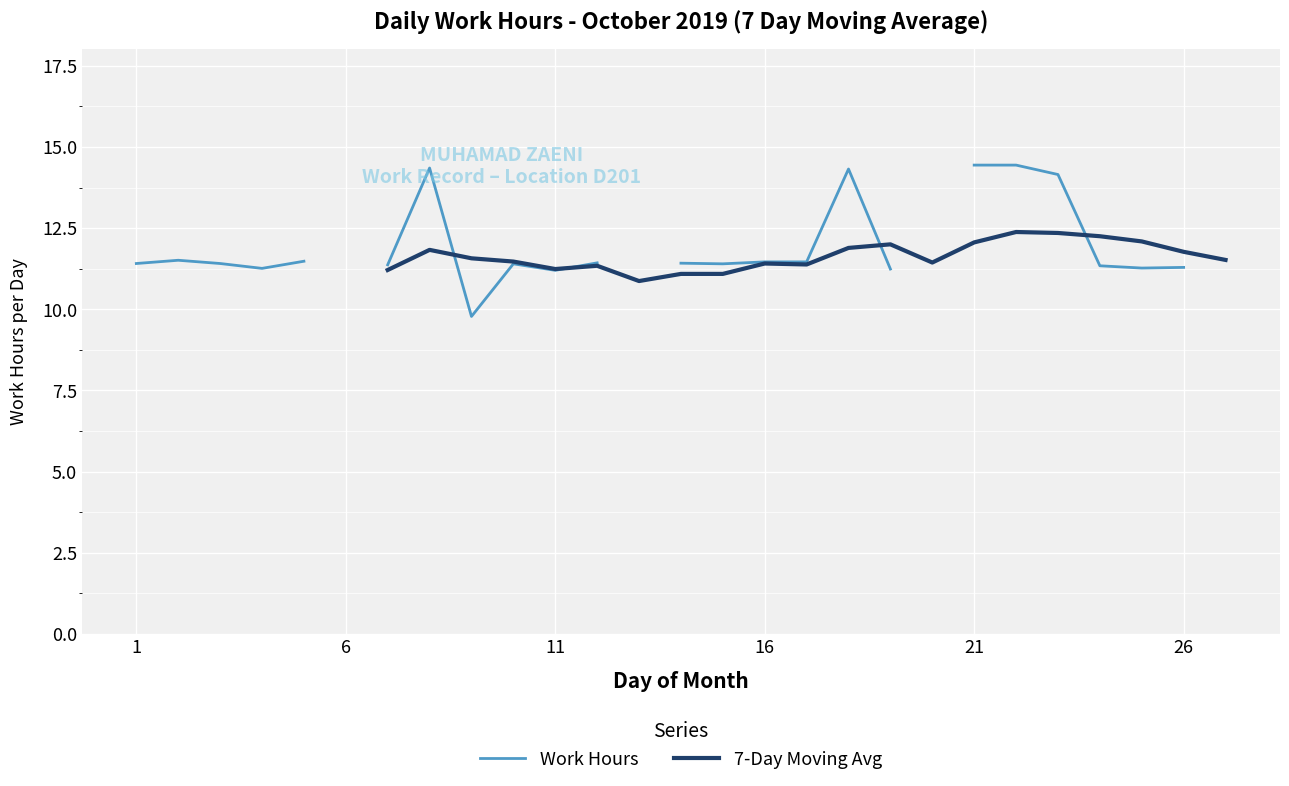

True or false: 7-Day Moving Avg has more than 2 interior local peaks.

True